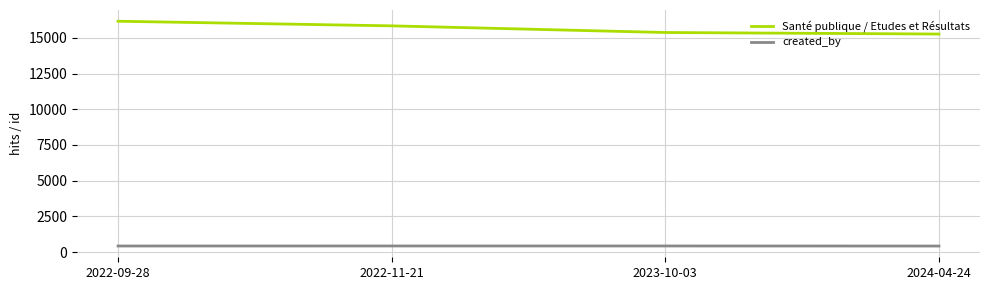

True or false: created_by and Santé publique / Etudes et Résultats cross at least once.

False